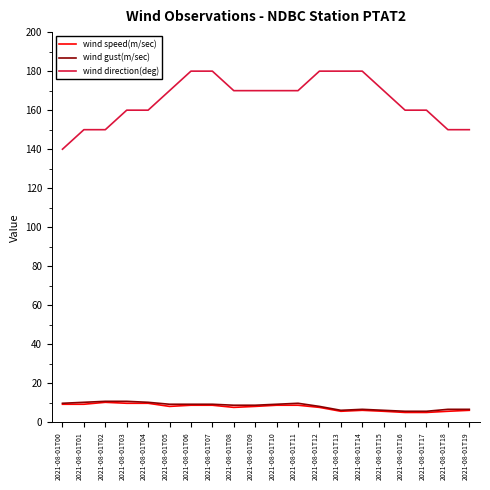

True or false: wind direction(deg) and wind gust(m/sec) cross at least once.

False